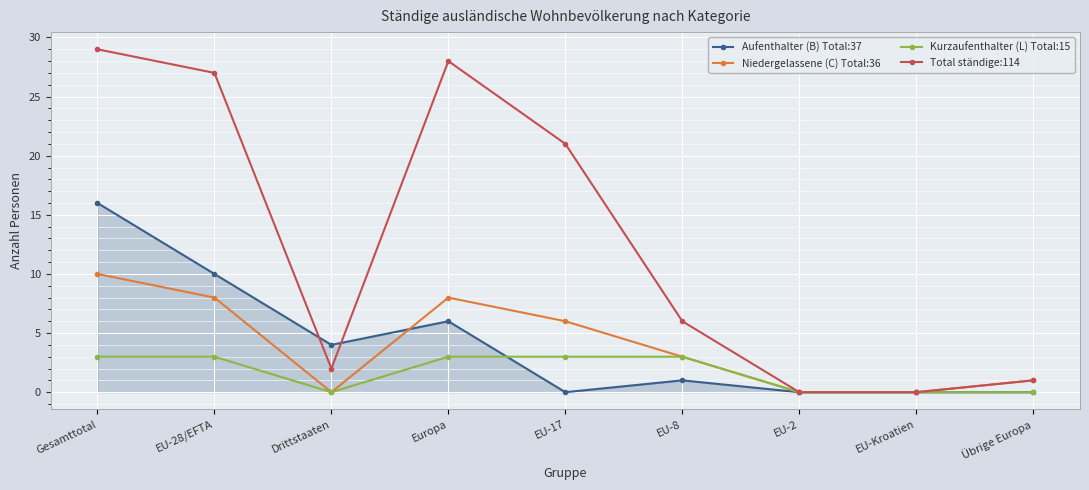

The value of Aufenthalter (B) Total:37 at Übrige Europa is 11. True or false?

False